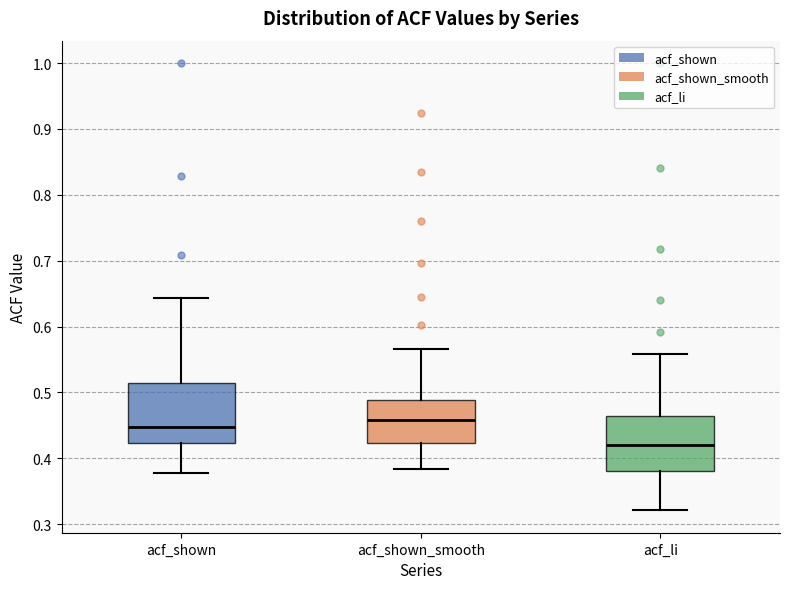

Reading left to right, transcribe this box plot: for each box, give where its median line is, the range the box spans, and where its two whiskers end, as read against the y-axis. The values are not printed on the chart, so give them approximately, as read against the axis.

acf_shown: median 0.45, box 0.42 to 0.51, whiskers 0.38 to 0.64
acf_shown_smooth: median 0.46, box 0.42 to 0.49, whiskers 0.38 to 0.57
acf_li: median 0.42, box 0.38 to 0.46, whiskers 0.32 to 0.56